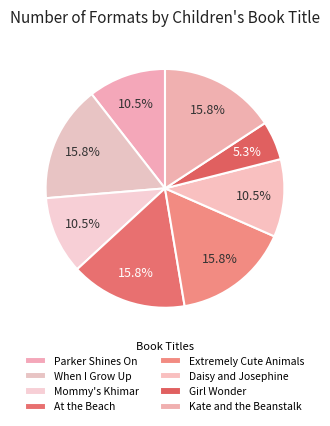

Between At the Beach and Daisy and Josephine, which is larger?

At the Beach